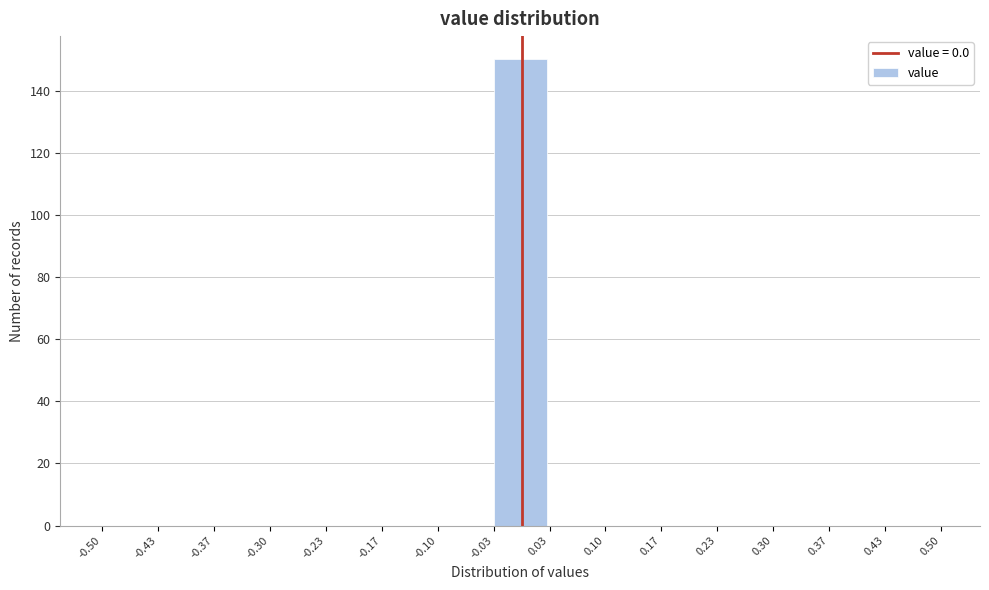

Over which range of the x-axis is the bar tallest?

-0.03 to 0.03